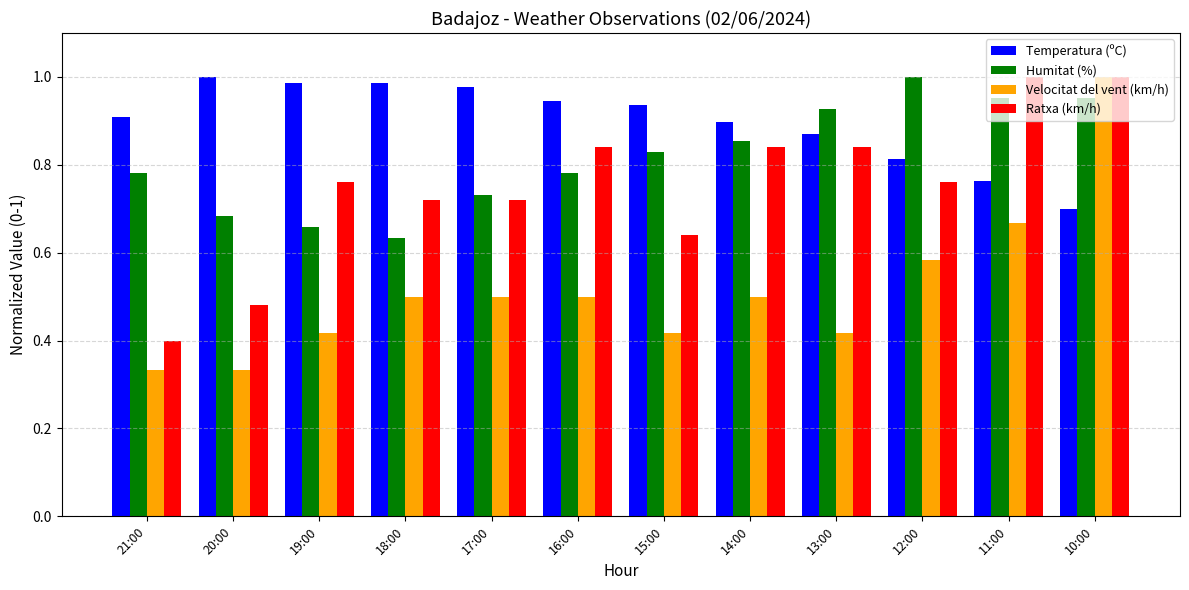

At which category is the sum across all series the highest?

10:00